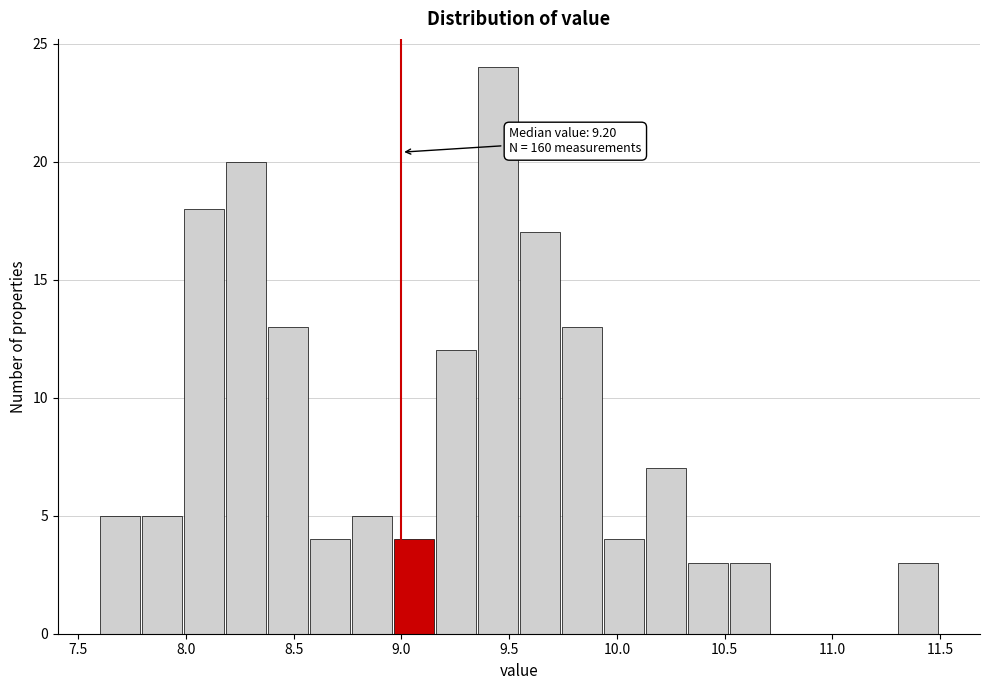

Around what value on the x-axis is the tallest bar? Give the approximate position of its centre, as read against the axis.

9.45